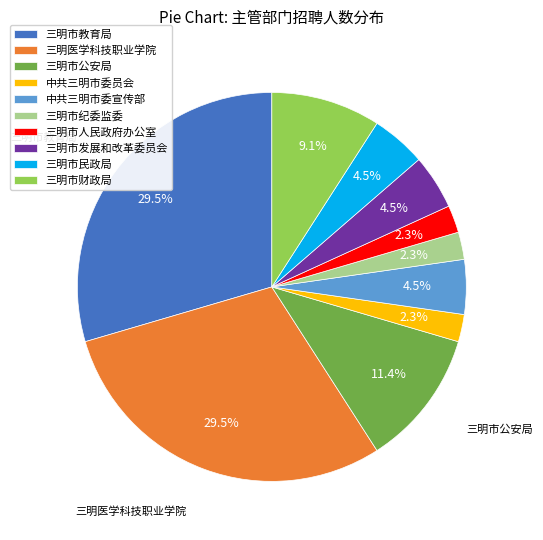

Is there a majority slice in this chart?

No